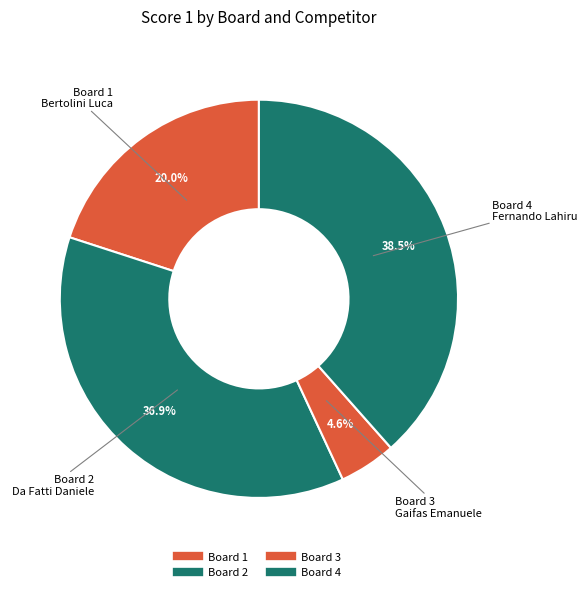

Which category has the smallest portion of the pie?

Board 3
Gaifas Emanuele